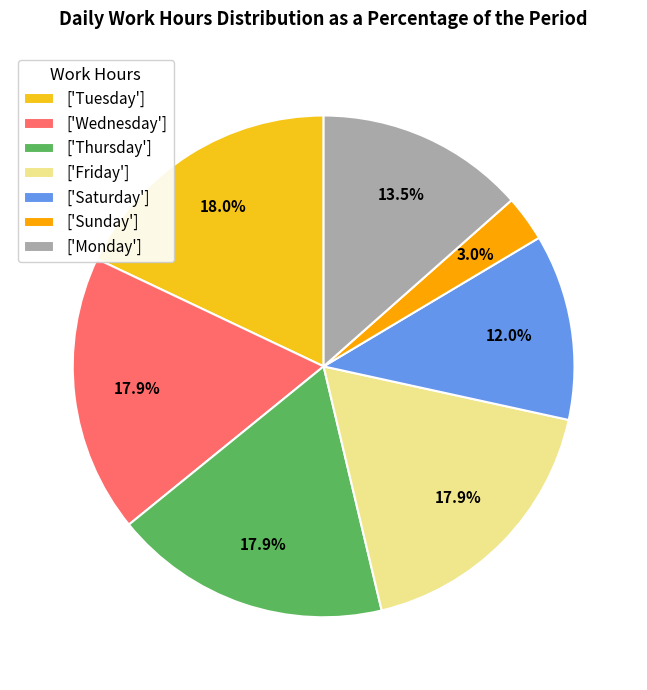

How many segments does this pie chart have?

7